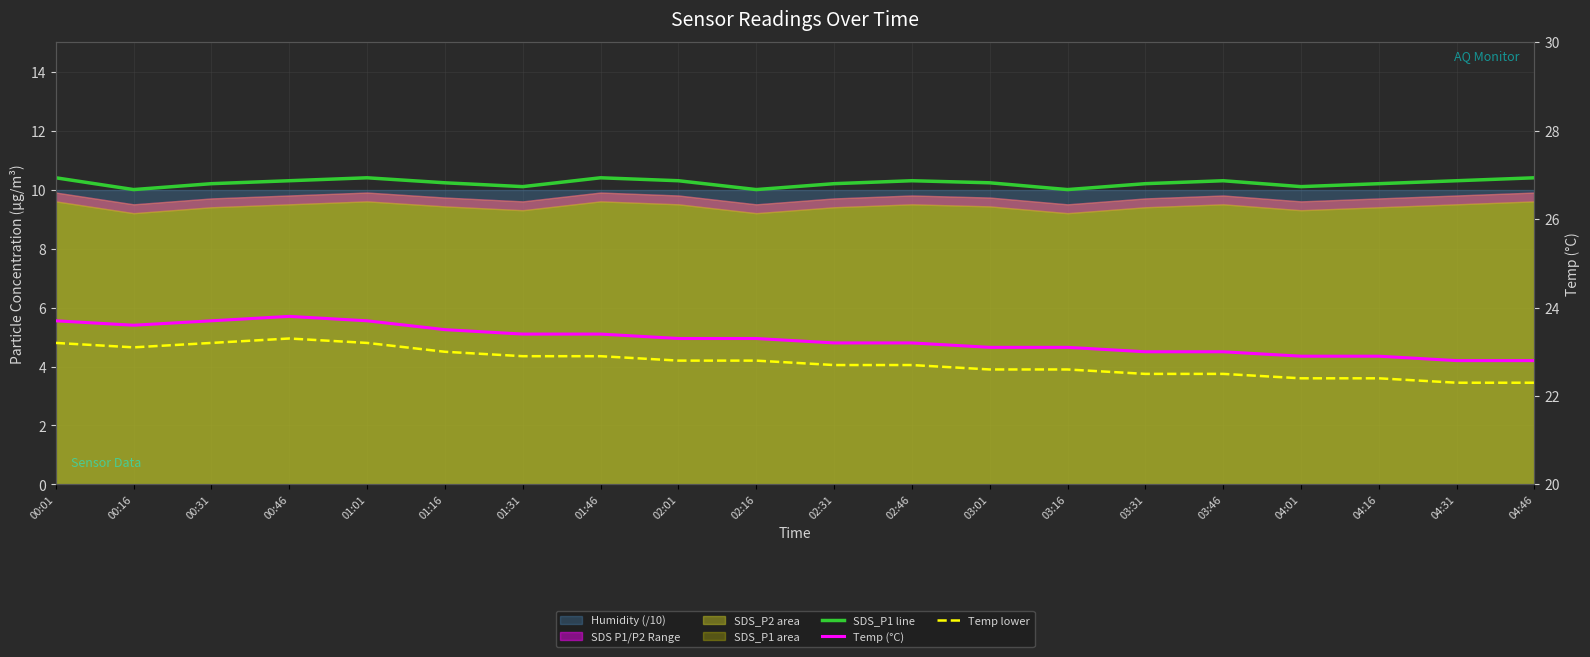

True or false: Temp (°C) has more than 2 interior local peaks.

False